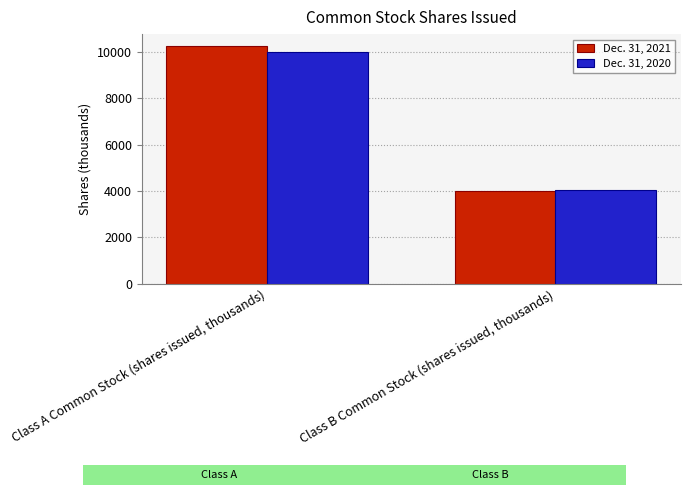

What are all the series names shown in the legend?

Dec. 31, 2021, Dec. 31, 2020